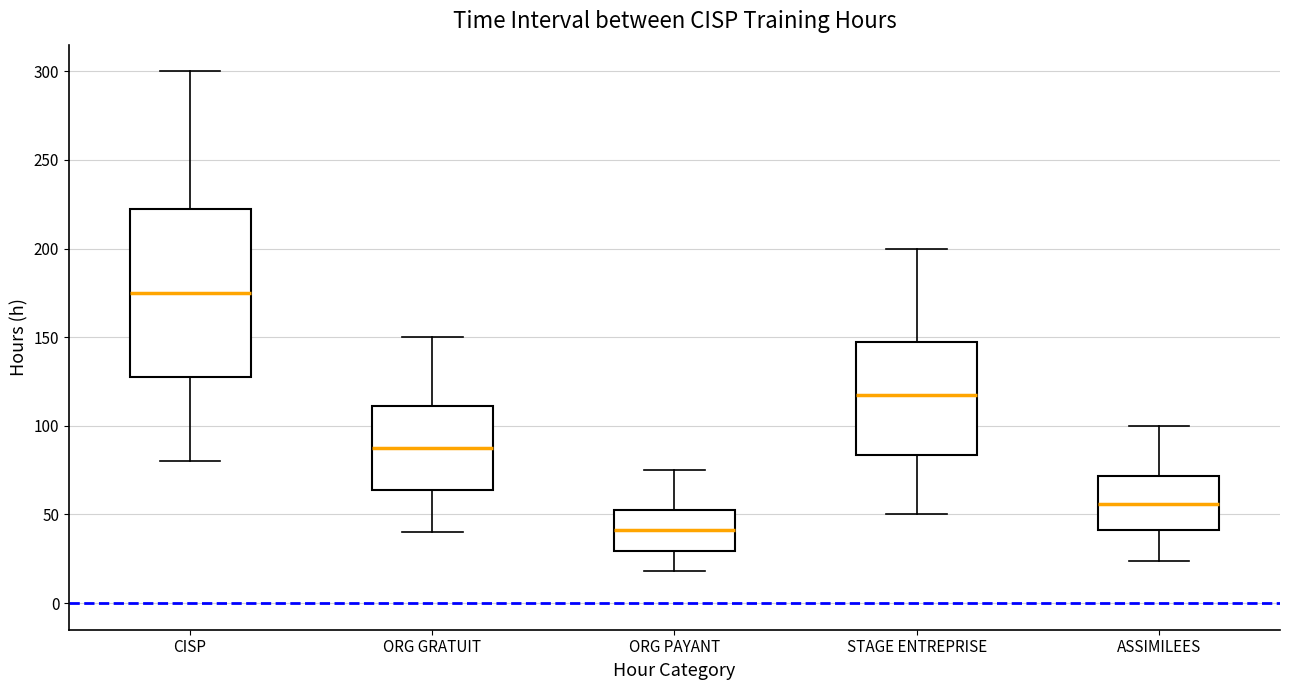

Reading left to right, read every box against the y-axis: the position of its median line, the range the box covers, and the ends of its whiskers. The values are not printed on the chart, so give them approximately, as read against the axis.

CISP: median 175, box 130 to 225, whiskers 80 to 300
ORG GRATUIT: median 90, box 65 to 110, whiskers 40 to 150
ORG PAYANT: median 40, box 30 to 55, whiskers 20 to 75
STAGE ENTREPRISE: median 120, box 85 to 150, whiskers 50 to 200
ASSIMILEES: median 55, box 40 to 70, whiskers 25 to 100